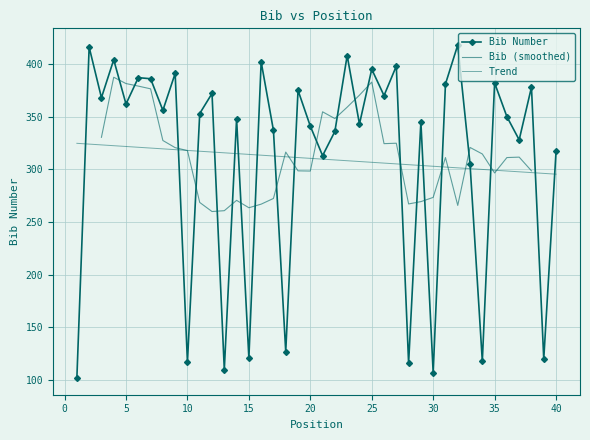

Reading left to right, what are all the values shown in this chart?

Position: 324.7	324.0	323.2	322.5	321.7	321.0	320.2	319.5	318.7	318.0	317.2	316.5	315.7	315.0	314.2	313.5	312.7	312.0	311.2	310.5	309.7	308.9	308.2	307.4	306.7	305.9	305.2	304.4	303.7	302.9	302.2	301.4	300.7	299.9	299.2	298.4	297.7	296.9	296.2	295.4
Bib: 102.0	416.0	368.0	404.0	362.0	387.0	386.0	356.0	391.0	117.0	353.0	372.0	110.0	348.0	121.0	402.0	337.0	127.0	375.0	341.0	313.0	336.0	408.0	343.0	395.0	370.0	398.0	116.0	345.0	107.0	381.0	418.0	305.0	118.0	382.0	350.0	328.0	378.0	120.0	317.0